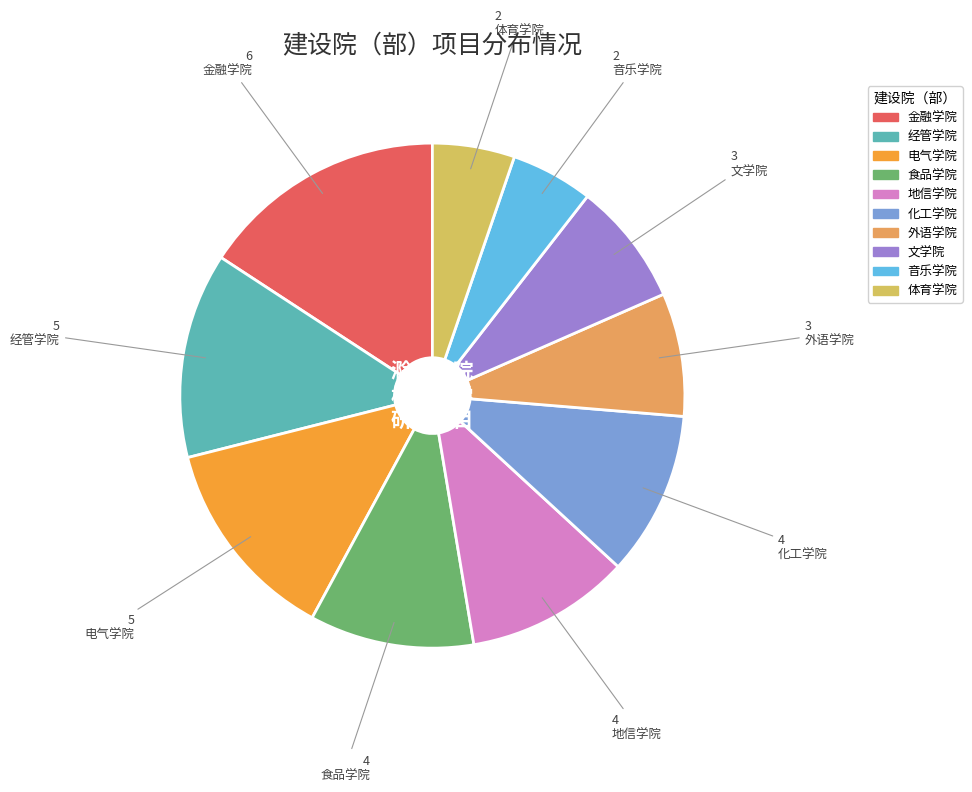

True or false: 音乐学院 accounts for 16% of the total.

False